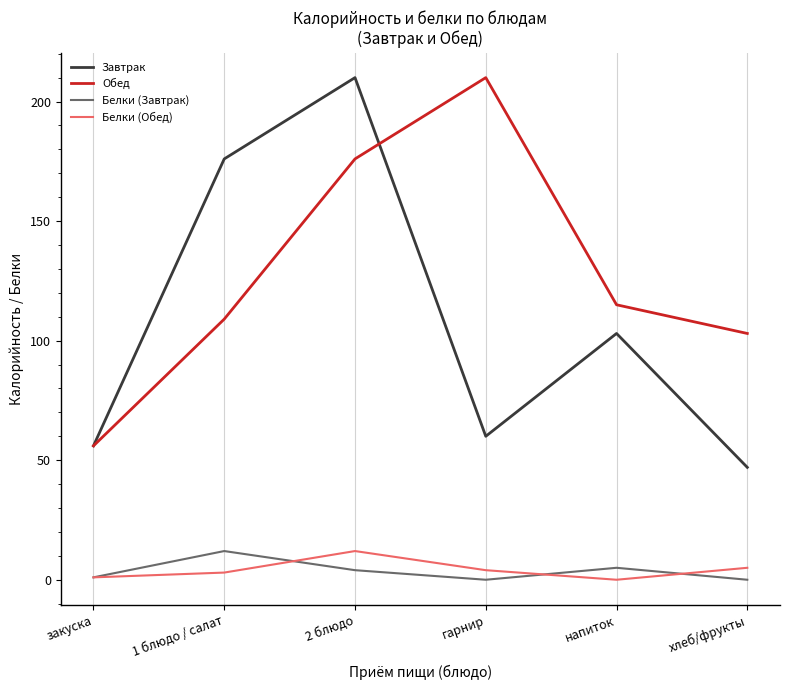

What value does the Белки (Завтрак) series have at напиток?

5